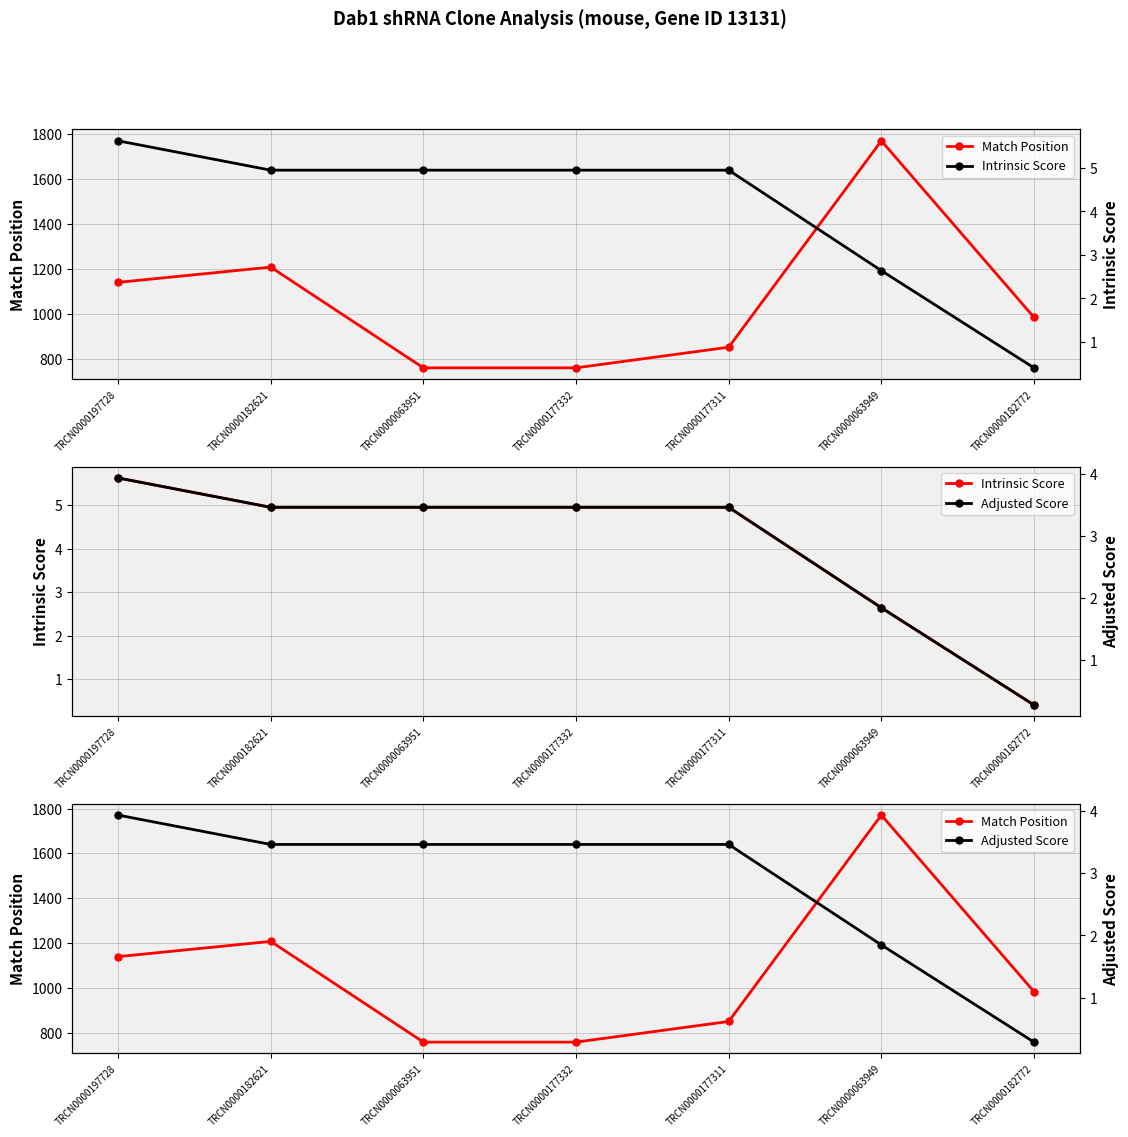

True or false: Adjusted Score and Intrinsic Score intersect in this chart.

False